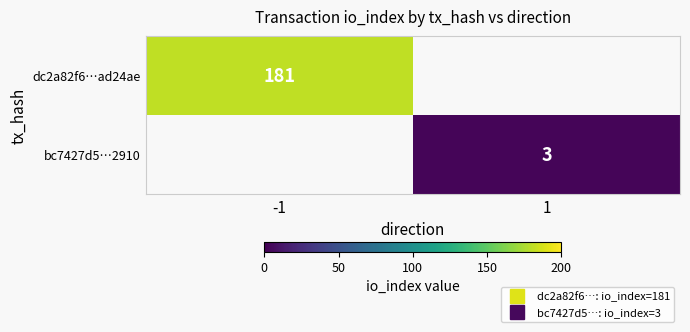

Which has a higher value, 1 or -1?

-1